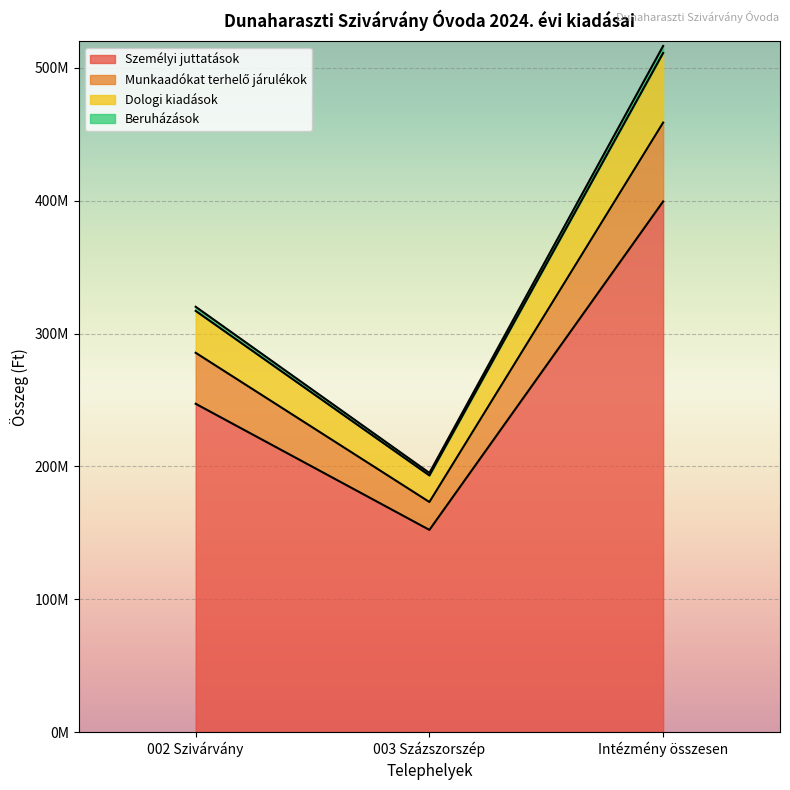

Does the chart display data point markers on the line(s)?

No